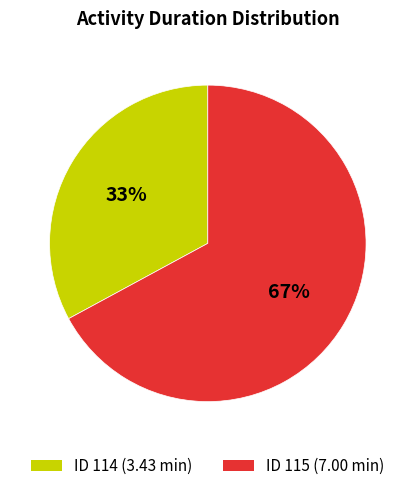

Is there a majority slice in this chart?

Yes